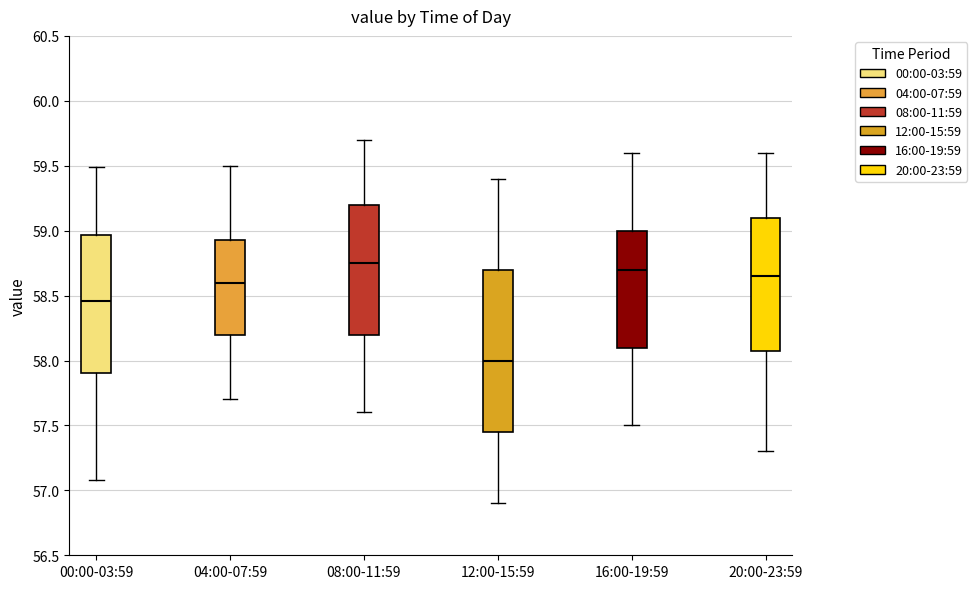

Reading left to right, read every box against the y-axis: the position of its median line, the range the box covers, and the ends of its whiskers. The values are not printed on the chart, so give them approximately, as read against the axis.

00:00-03:59: median 58.45, box 57.90 to 58.95, whiskers 57.10 to 59.50
04:00-07:59: median 58.60, box 58.20 to 58.95, whiskers 57.70 to 59.50
08:00-11:59: median 58.75, box 58.20 to 59.20, whiskers 57.60 to 59.70
12:00-15:59: median 58.00, box 57.45 to 58.70, whiskers 56.90 to 59.40
16:00-19:59: median 58.70, box 58.10 to 59.00, whiskers 57.50 to 59.60
20:00-23:59: median 58.65, box 58.10 to 59.10, whiskers 57.30 to 59.60